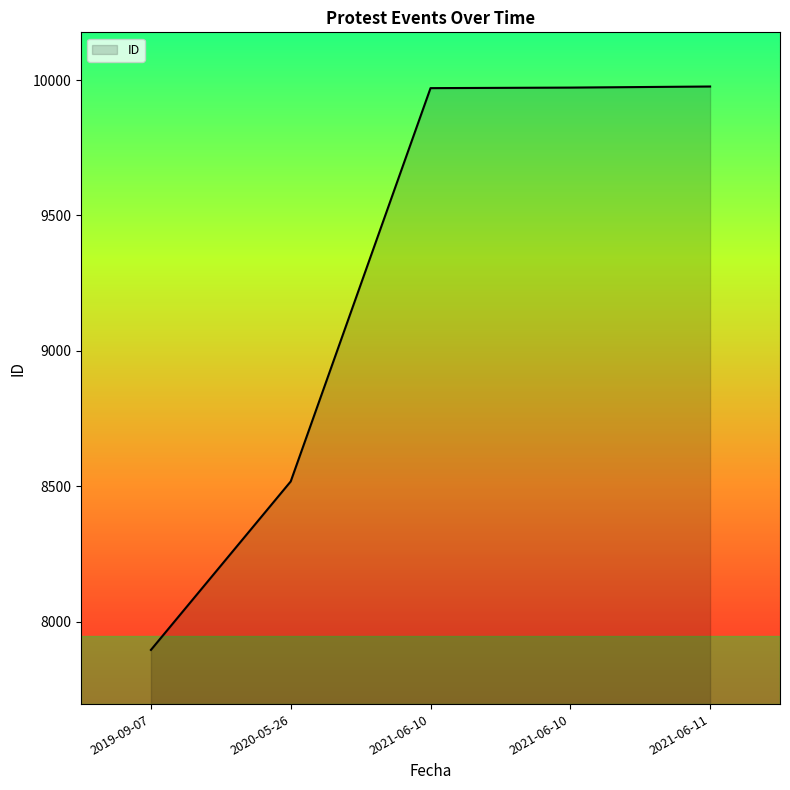

What is the difference between the maximum and minimum values?

2080